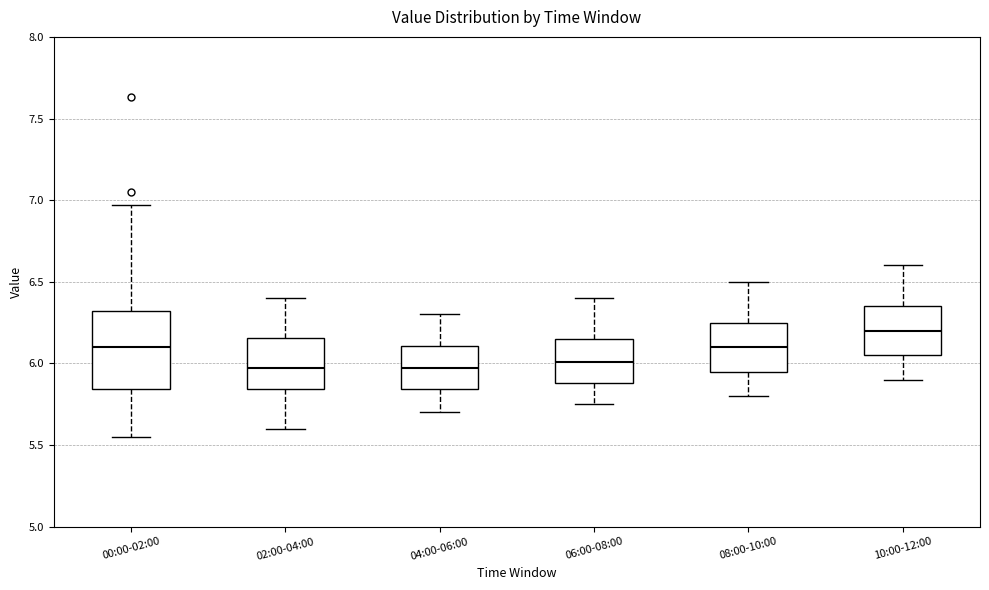

Which box's median line is the highest?

10:00-12:00